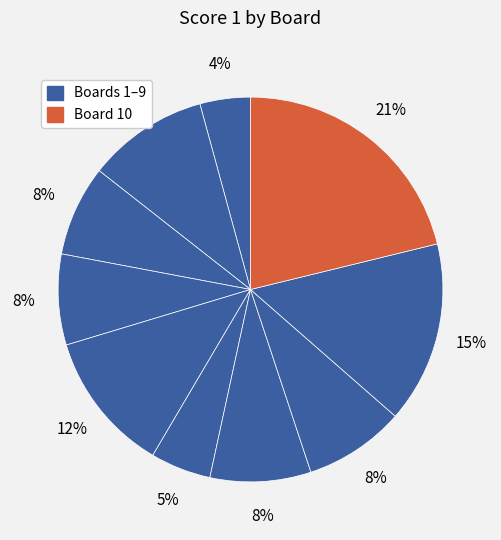

Count the number of slices in the pie.

10